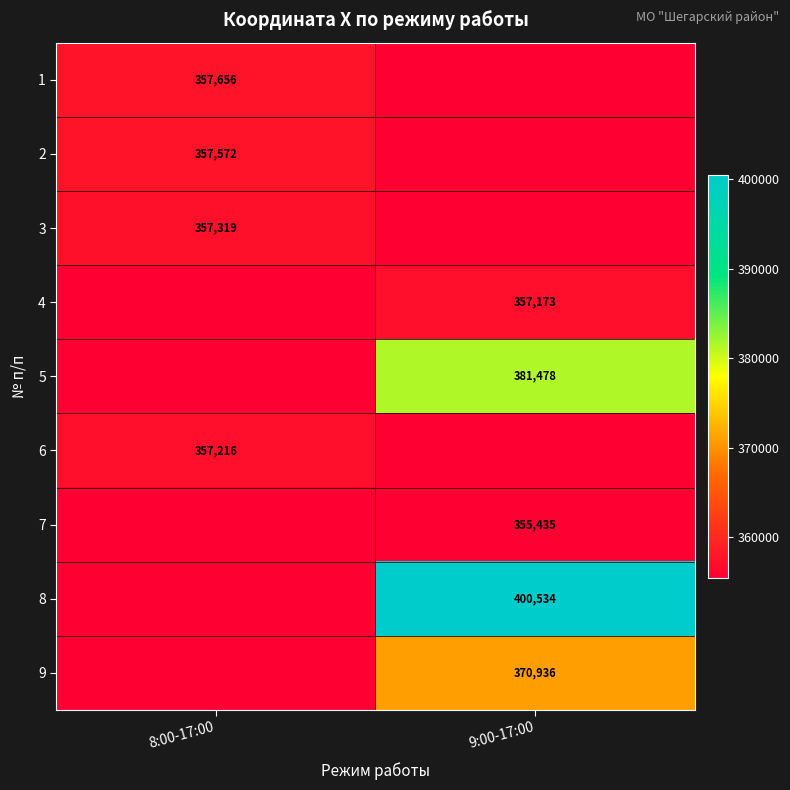

Is the value of 9 at 9:00-17:00 greater than the value of 1 at 8:00-17:00?

Yes